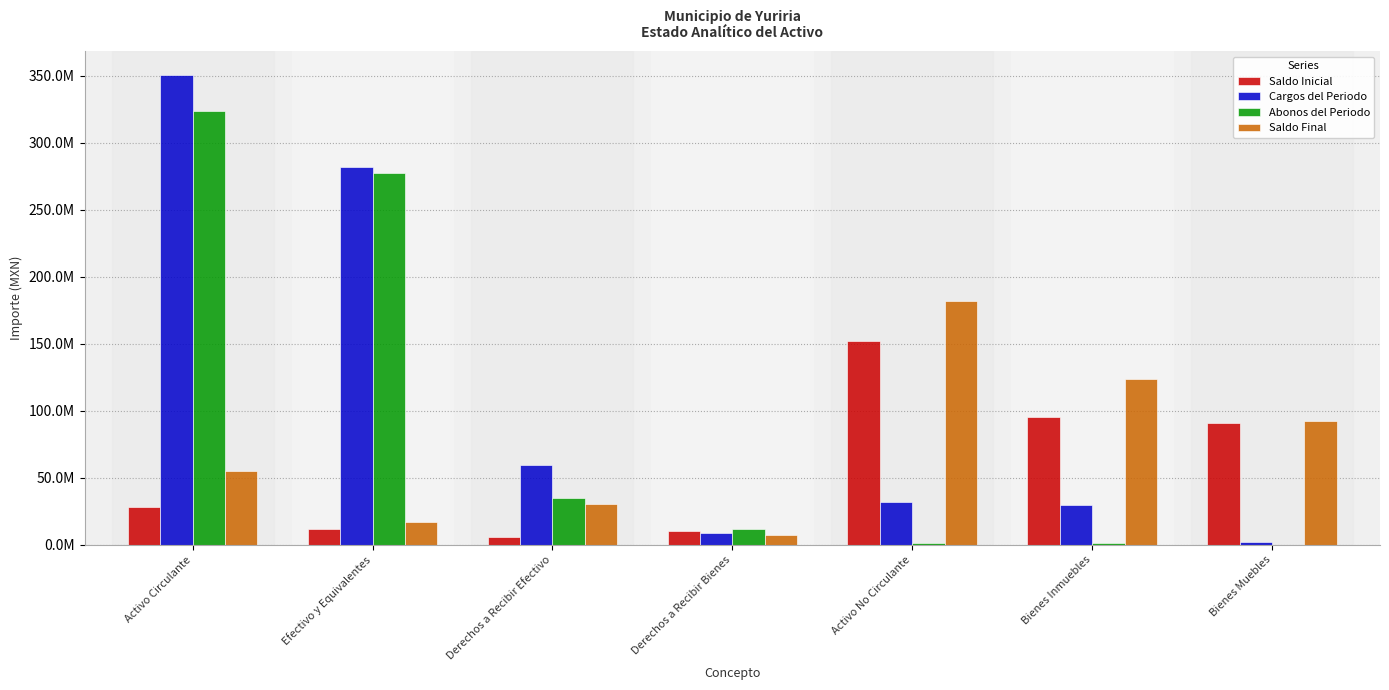

Between Activo Circulante and Derechos a Recibir Efectivo, which series saw the biggest shift?

Cargos del Periodo